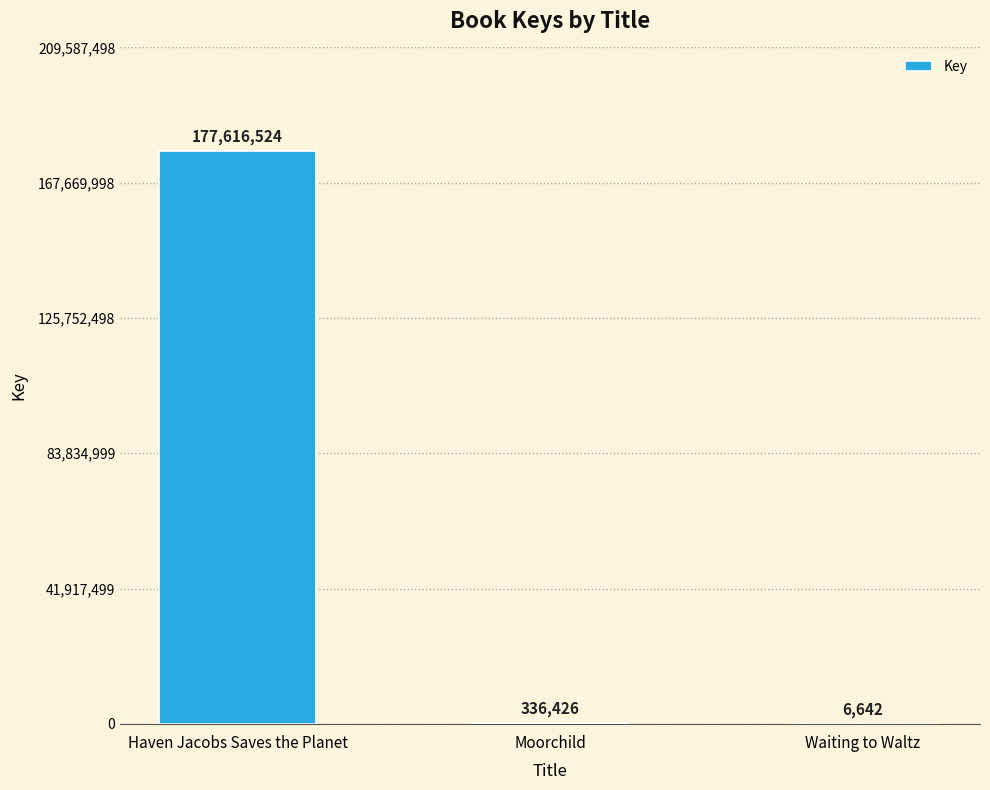

Are the bars horizontal?

No